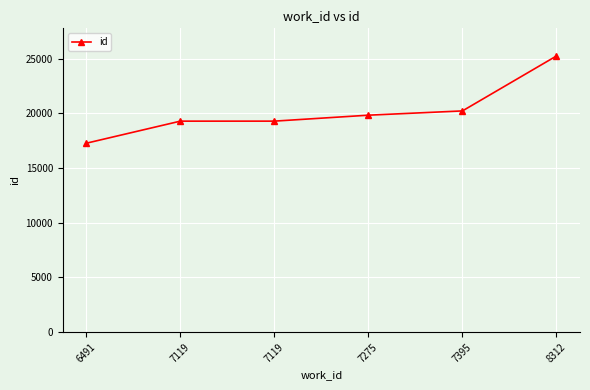

How many series are shown in this chart?

1